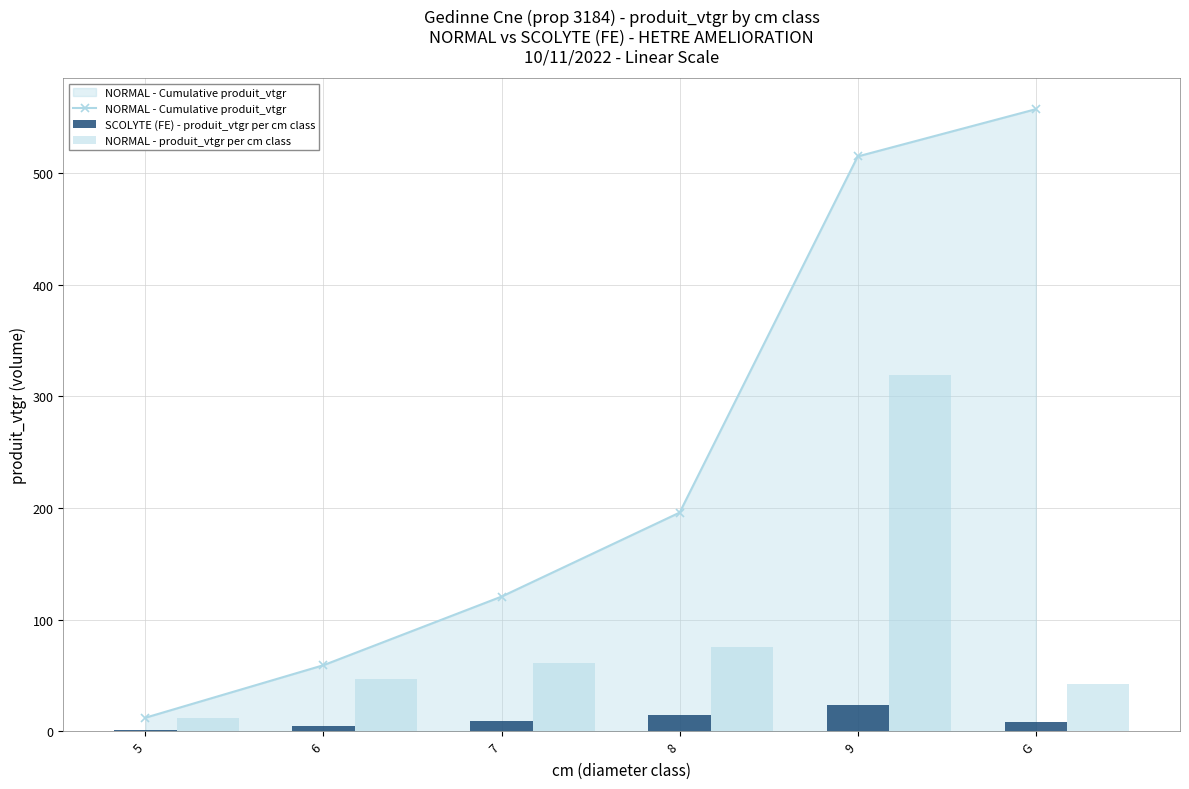

Between 5 and 9, which series saw the biggest shift?

NORMAL - Cumulative produit_vtgr